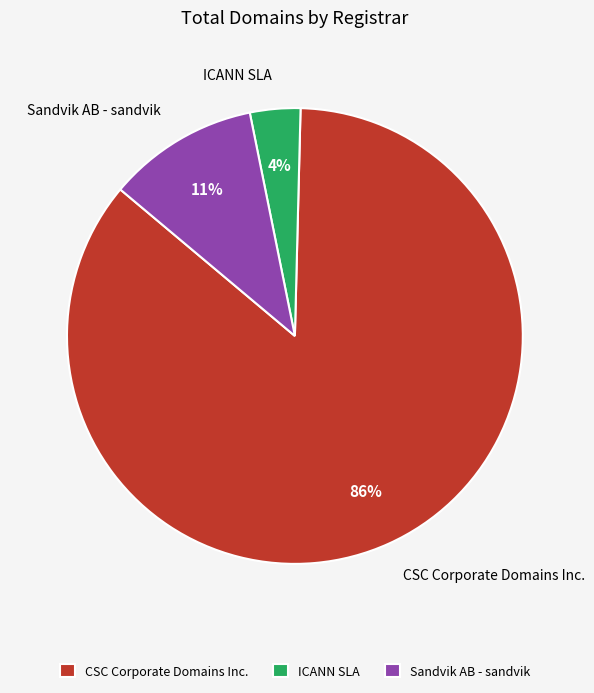

What percentage is the Sandvik AB - sandvik slice, to the nearest percent?

11%